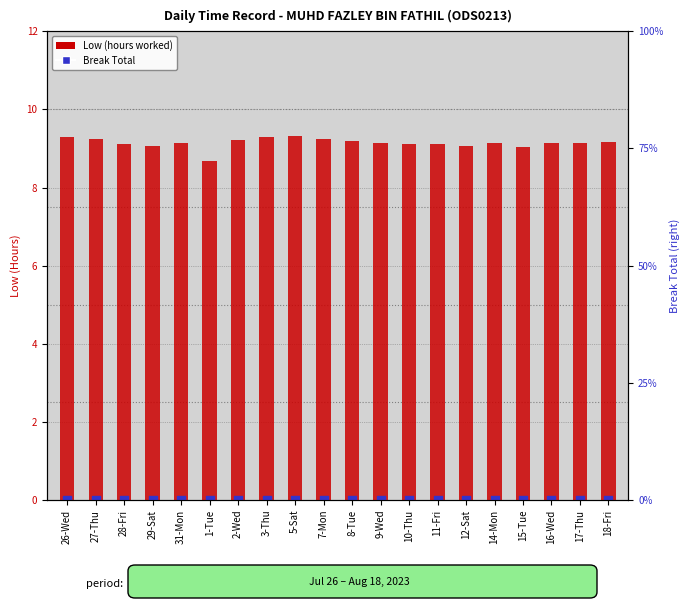

Is the value of Low (hours worked) at 10-Thu greater than the value of Break Total at 1-Tue?

Yes